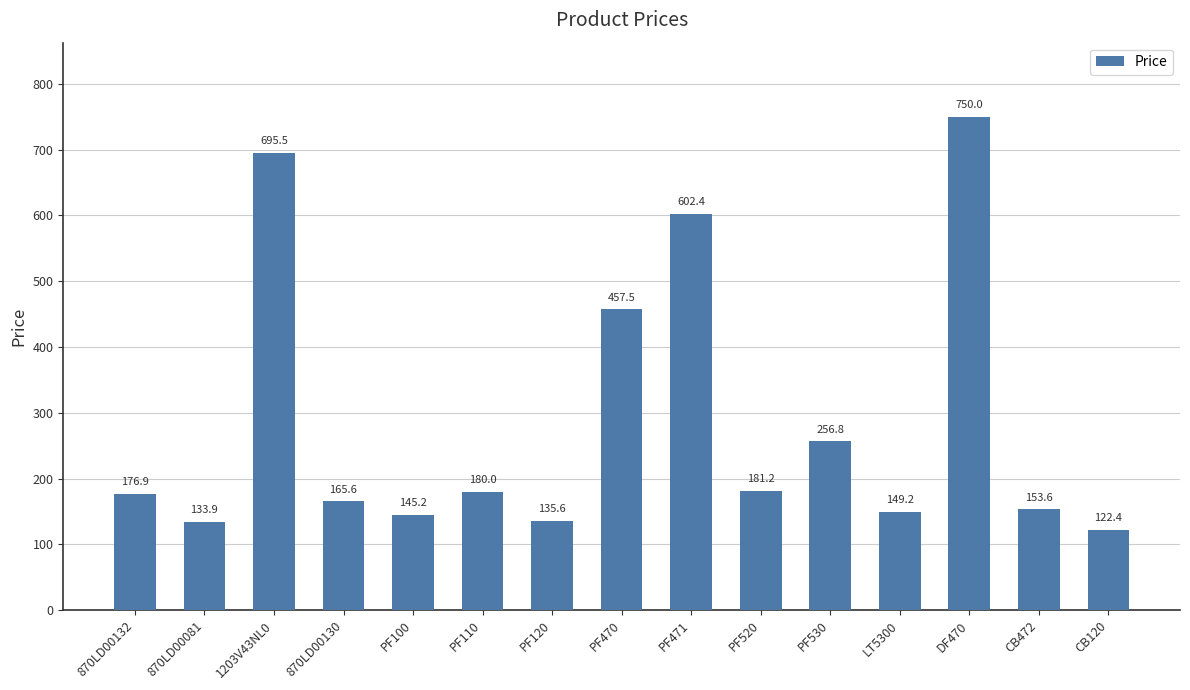

What is the sum of all values?

4306.0